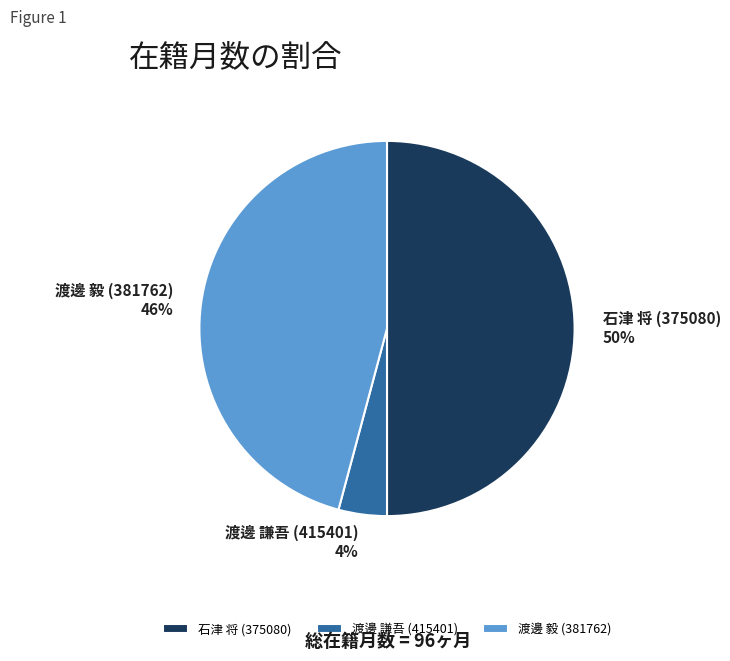

Which has a higher value, 渡邊 毅 (381762) or 渡邊 謙吾 (415401)?

渡邊 毅 (381762)